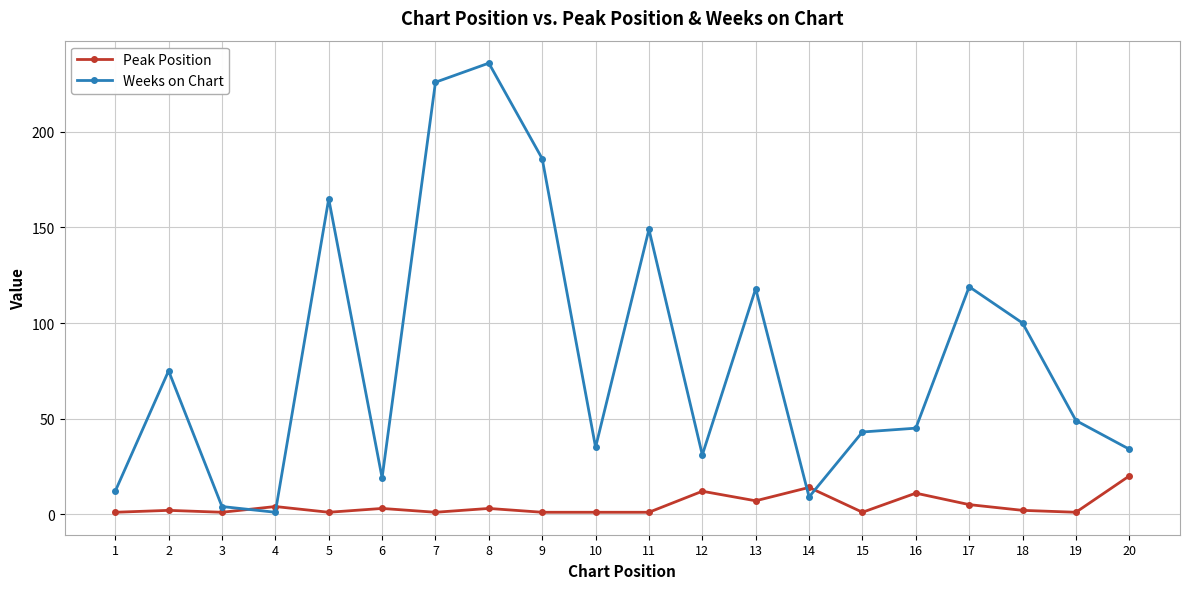

Between 4 and 6, which series saw the biggest shift?

Weeks on Chart